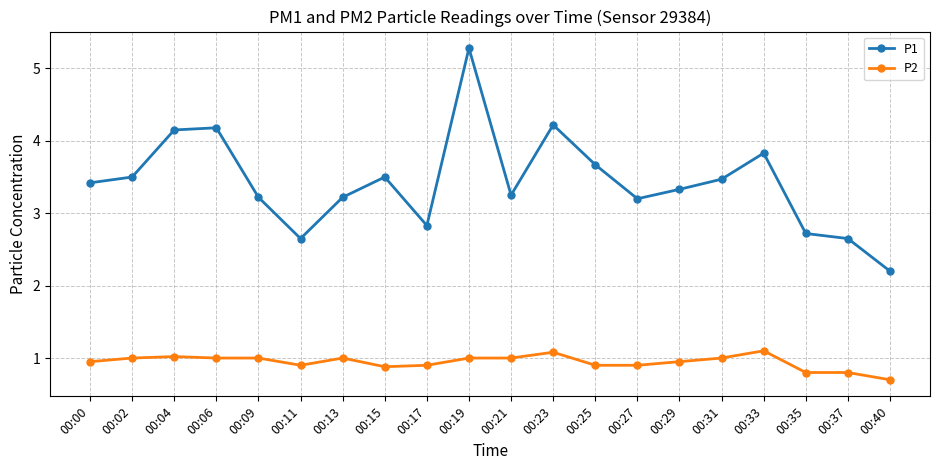

What is the smallest value displayed?

0.7